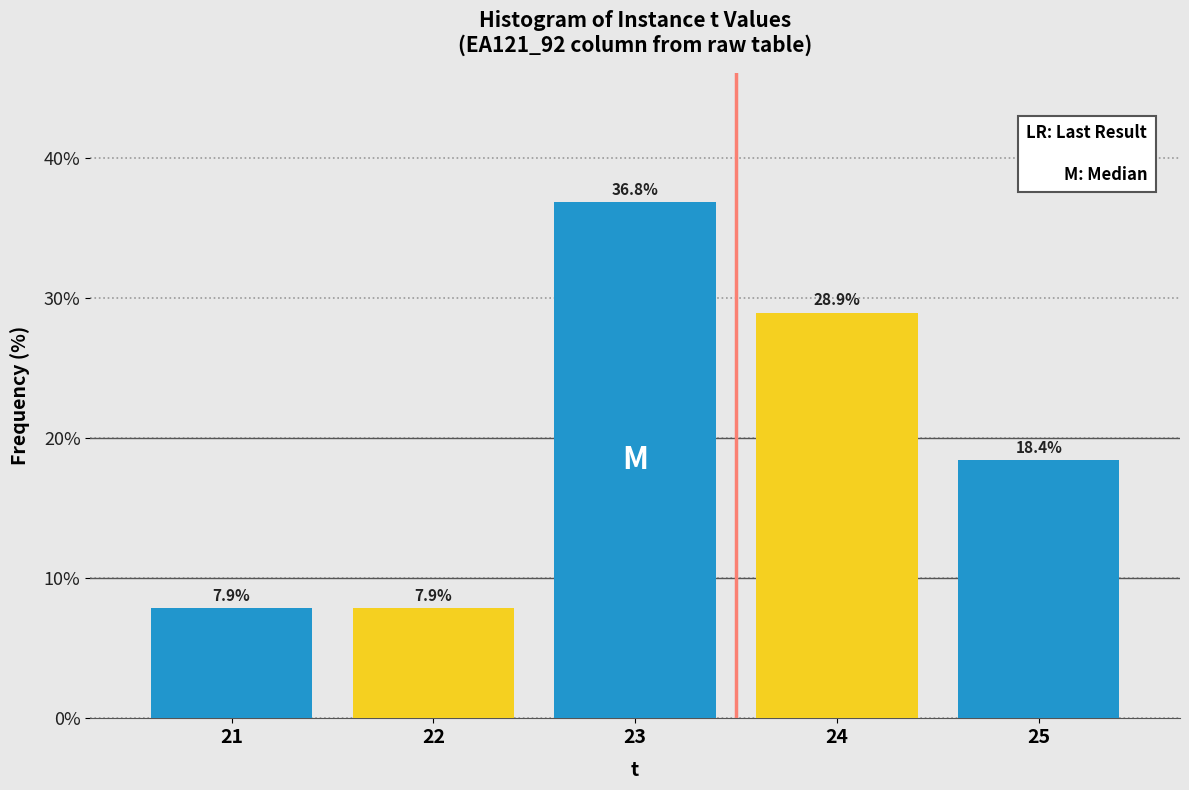

Reading left to right, what are all the values shown in this chart?

7.9	7.9	36.8	28.9	18.4